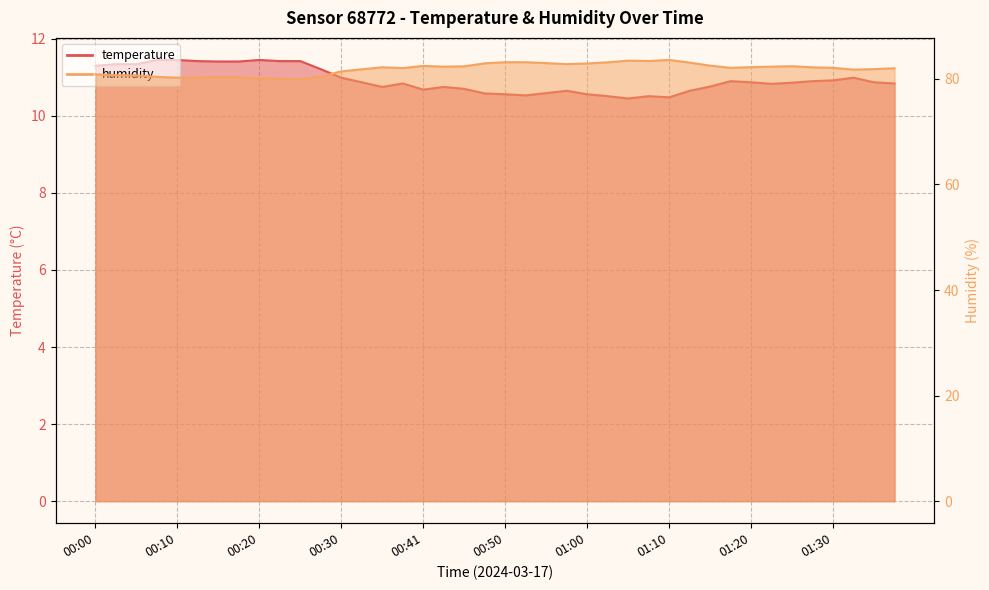

How many interior local peaks does the temperature series have?

7